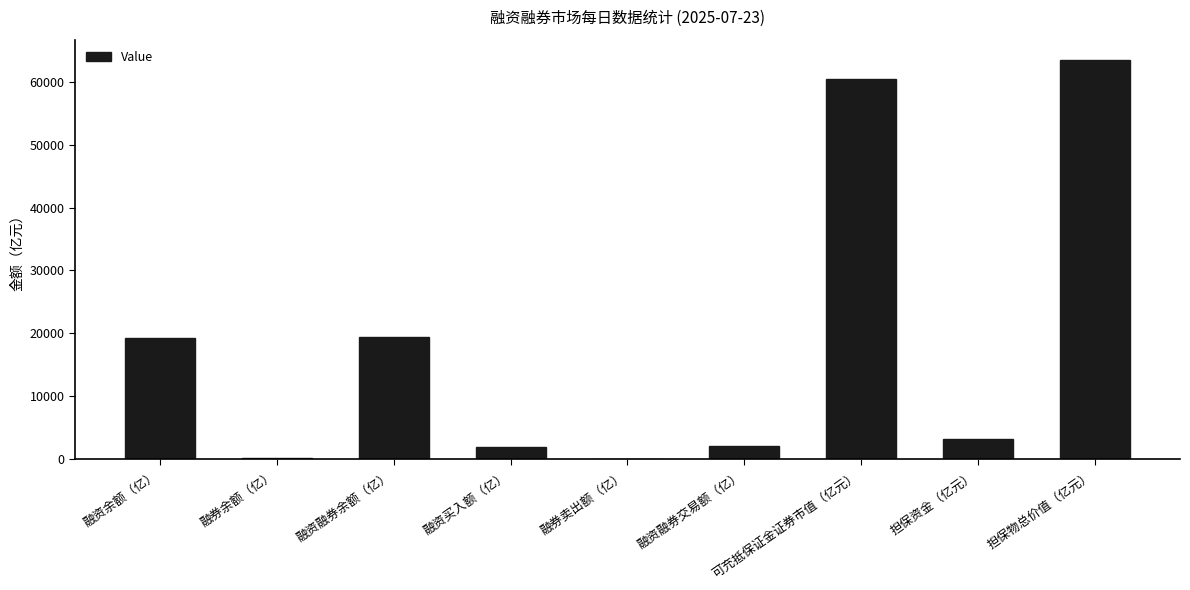

What is the approximate value at 可充抵保证金证券市值（亿元）?

60486.7